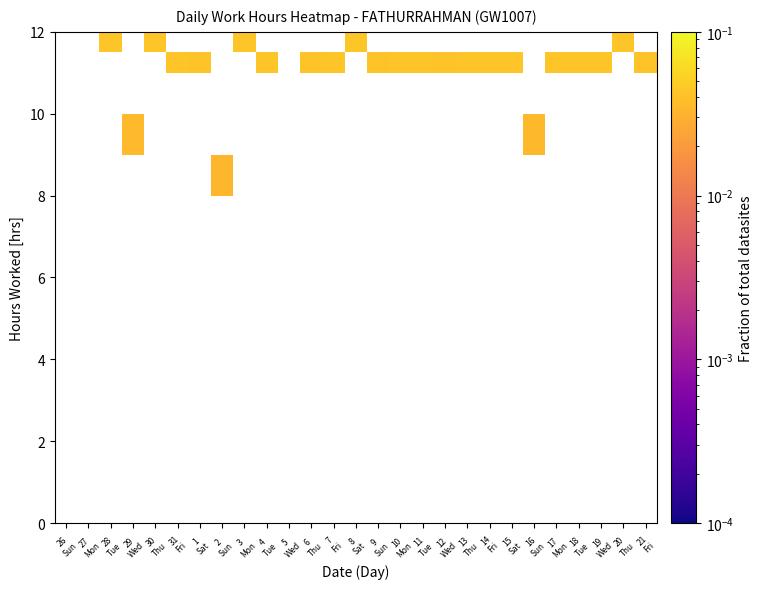

Which has a higher value, 31
Fri or 9
Sun?

31
Fri